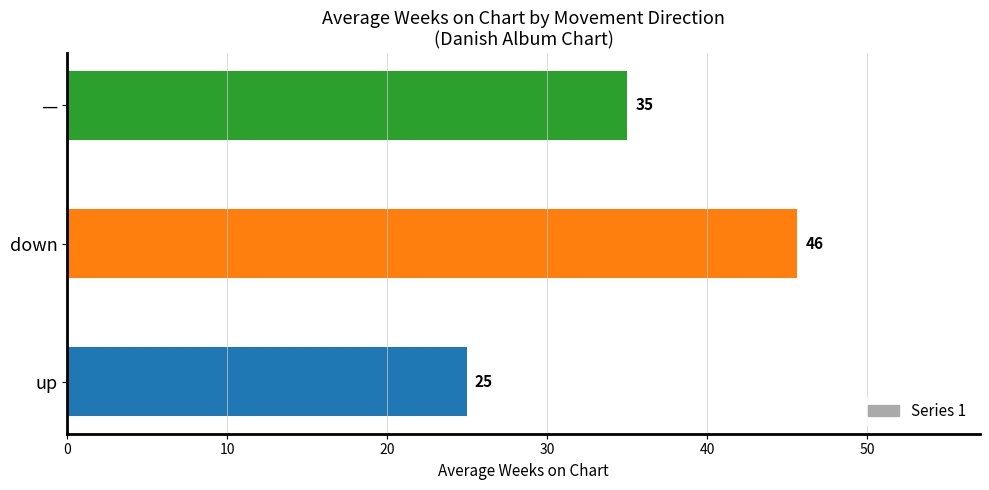

Read the value at up.

25.0